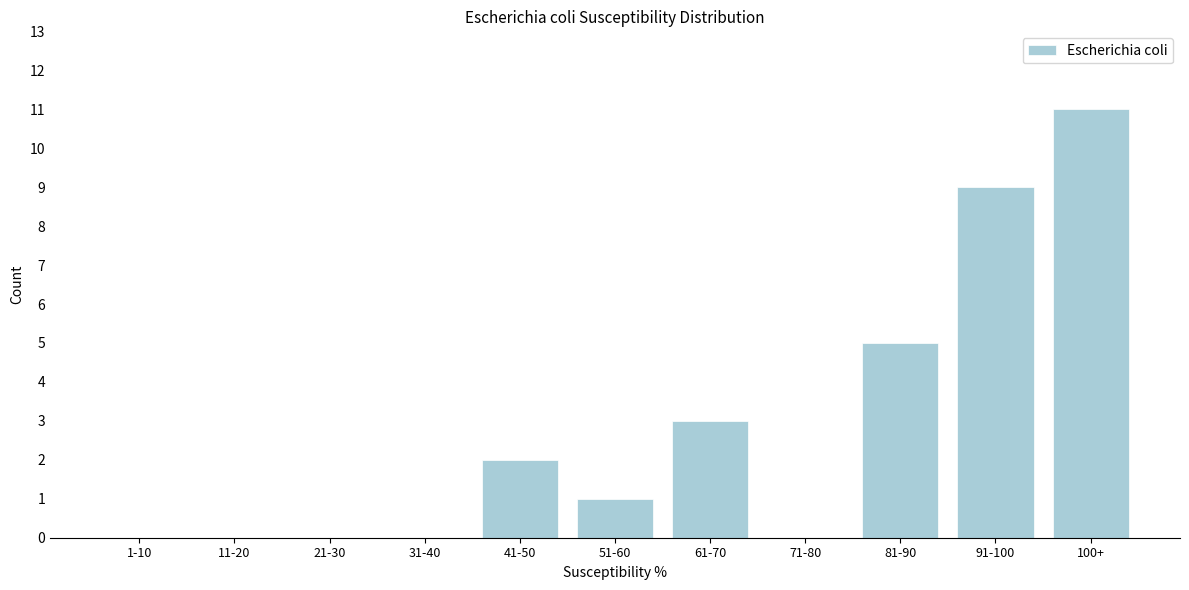

Reading left to right, what are all the values shown in this chart?

1-10=0	11-20=0	21-30=0	31-40=0	41-50=2	51-60=1	61-70=3	71-80=0	81-90=5	91-100=9	100+=11